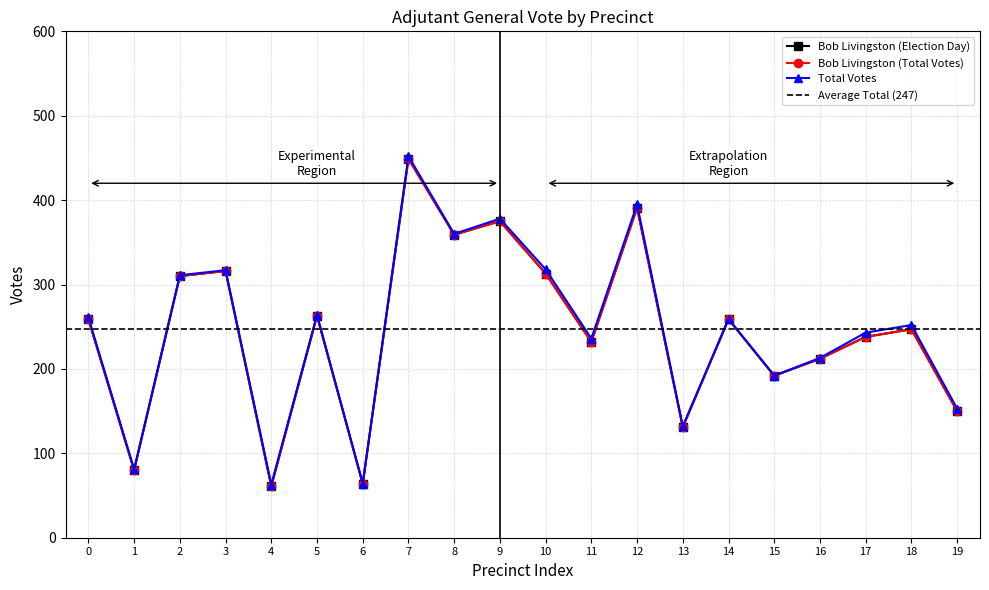

In Bob Livingston (Election Day), how many points are higher than both neighbors (excluding endpoints)?

7